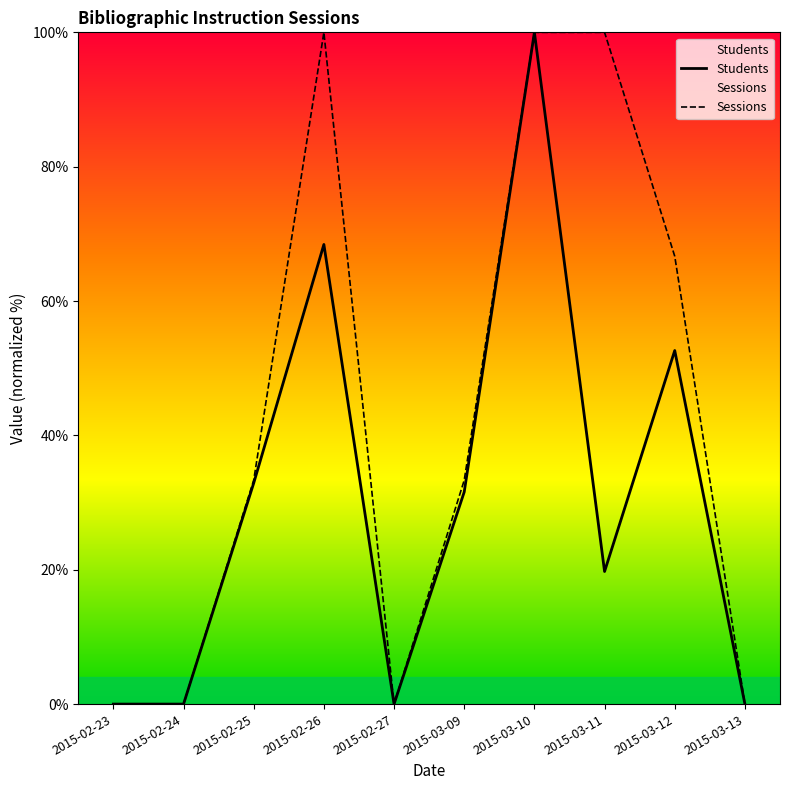

Is it true that Sessions equals 100.0 at 2015-02-26?

True